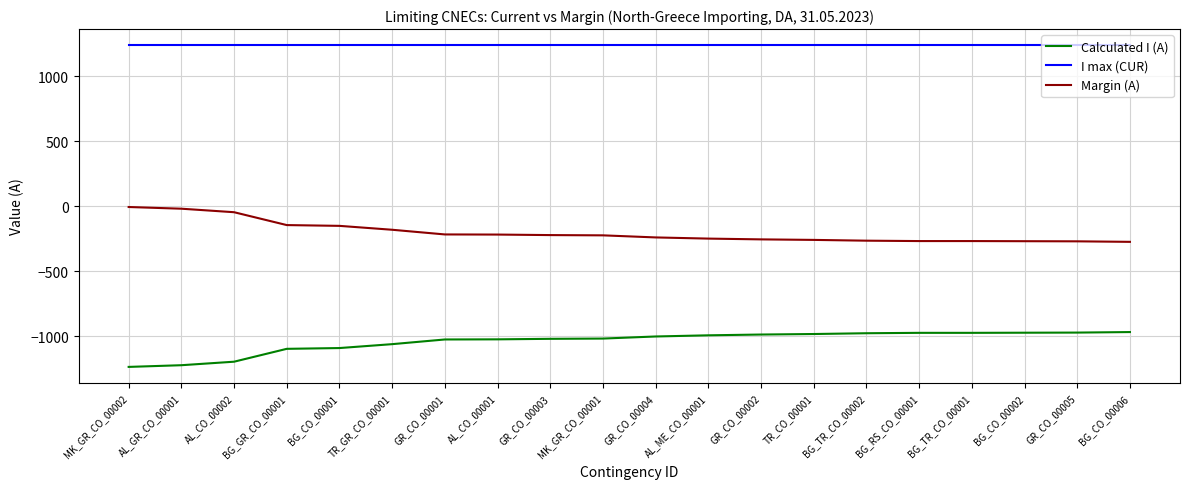

Which series has the largest total across all categories?

I max (CUR)